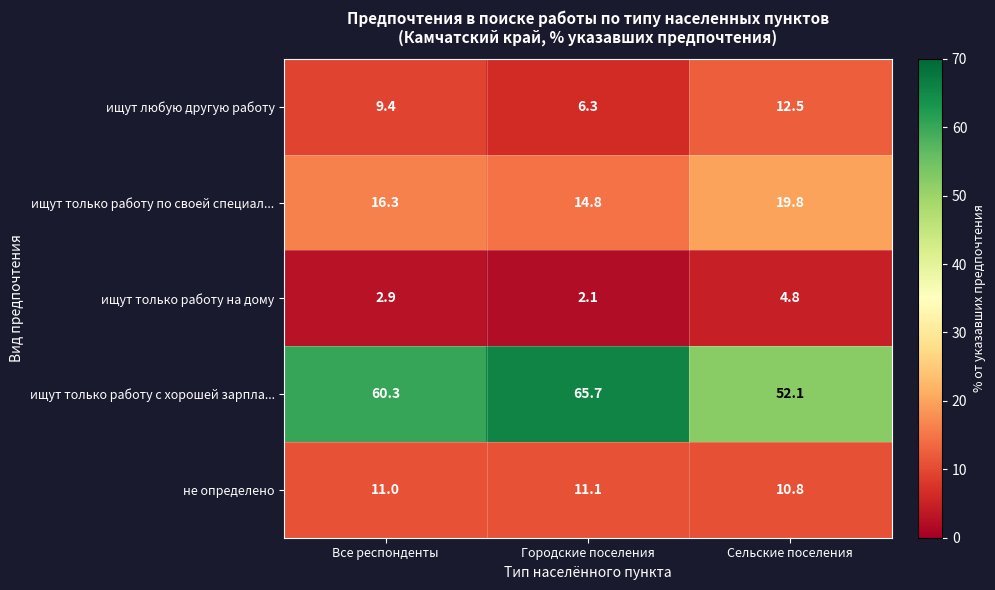

Is the value of ищут любую другую работу at Все респонденты greater than the value of ищут только работу с хорошей зарпла... at Все респонденты?

No